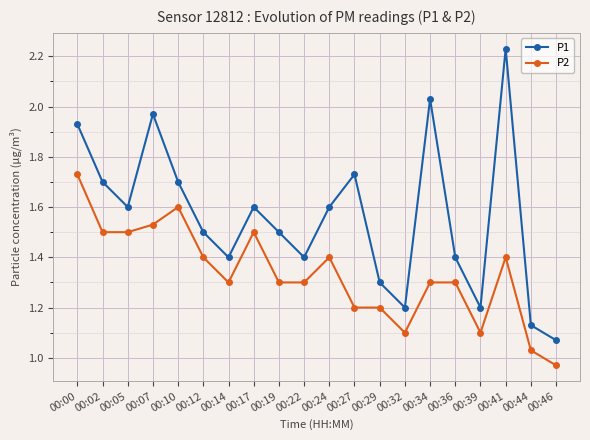

The P1 series shows 2.3 at 00:29. True or false?

False